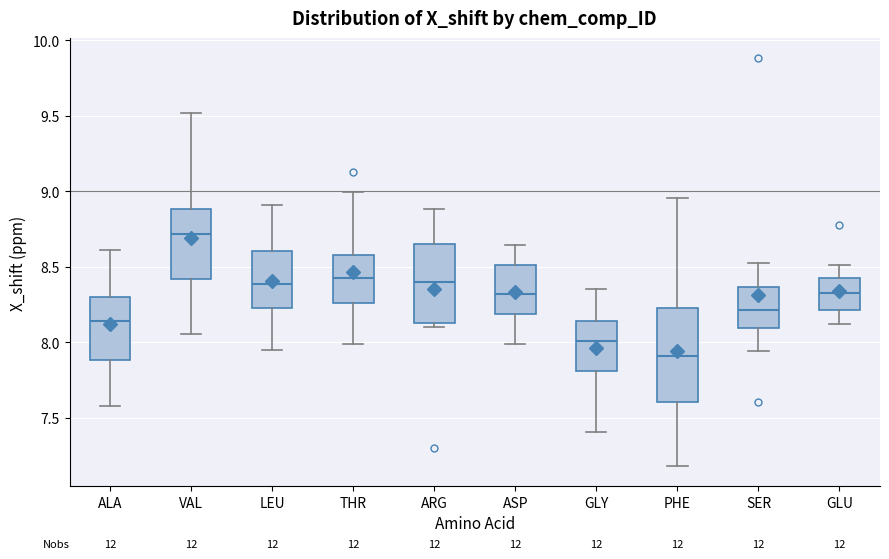

Where is the lower edge of the box for ALA on the y-axis? The values are not printed on the chart, so give them approximately, as read against the axis.

7.90